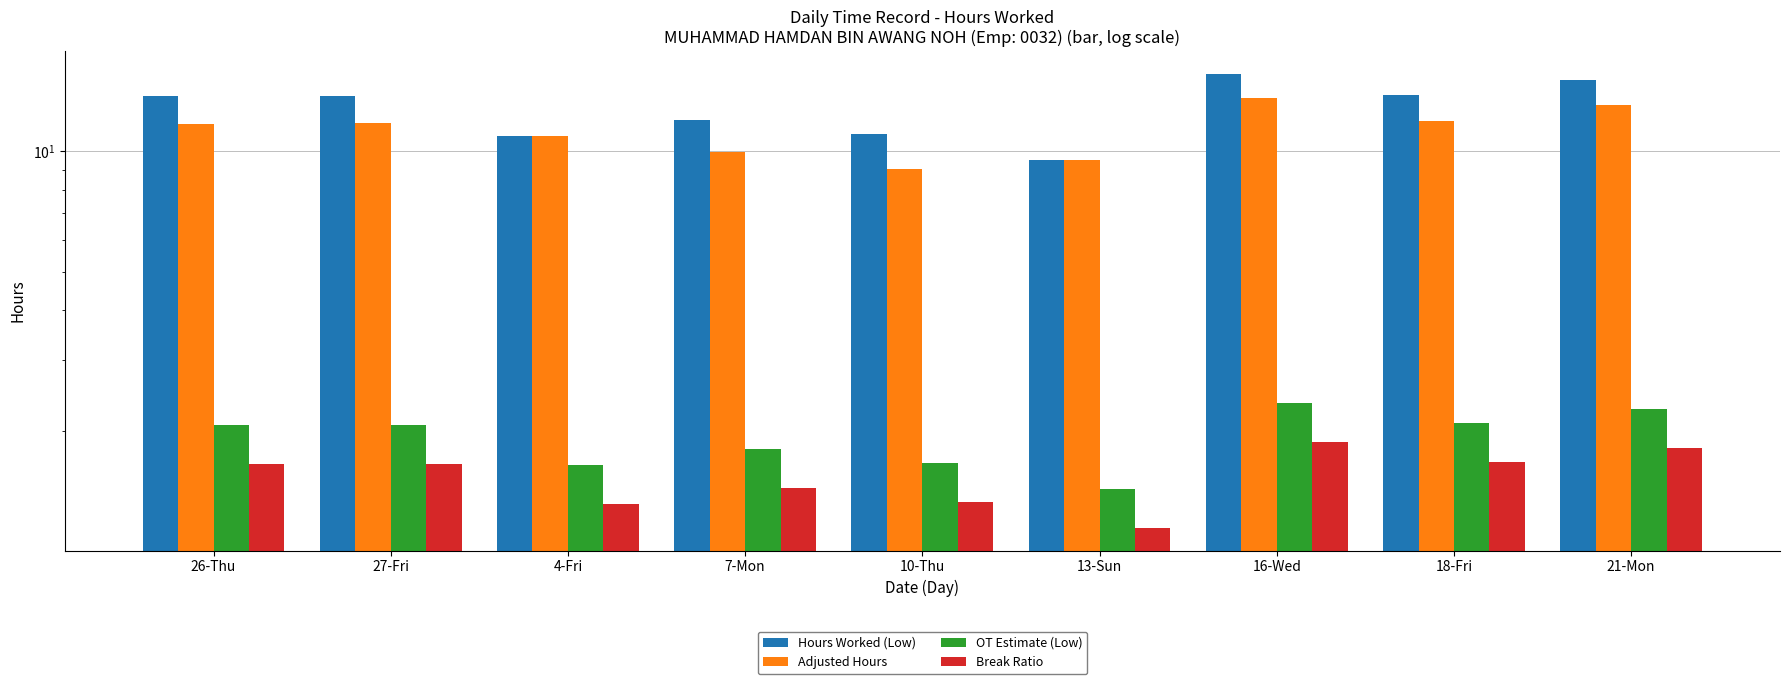

Which series has the widest spread of values?

Hours Worked (Low)